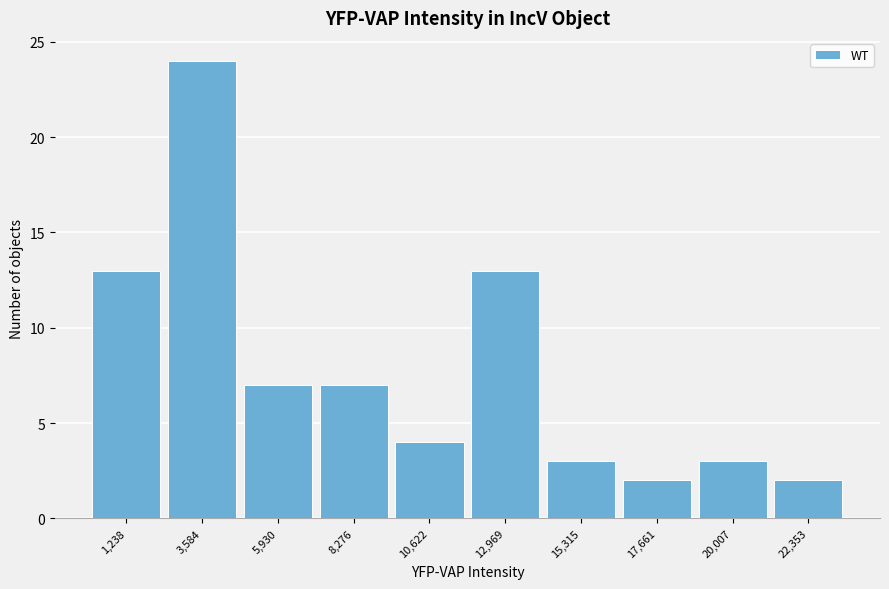

Reading right to left, transcribe all the data shown in this chart.

2	3	2	3	13	4	7	7	24	13